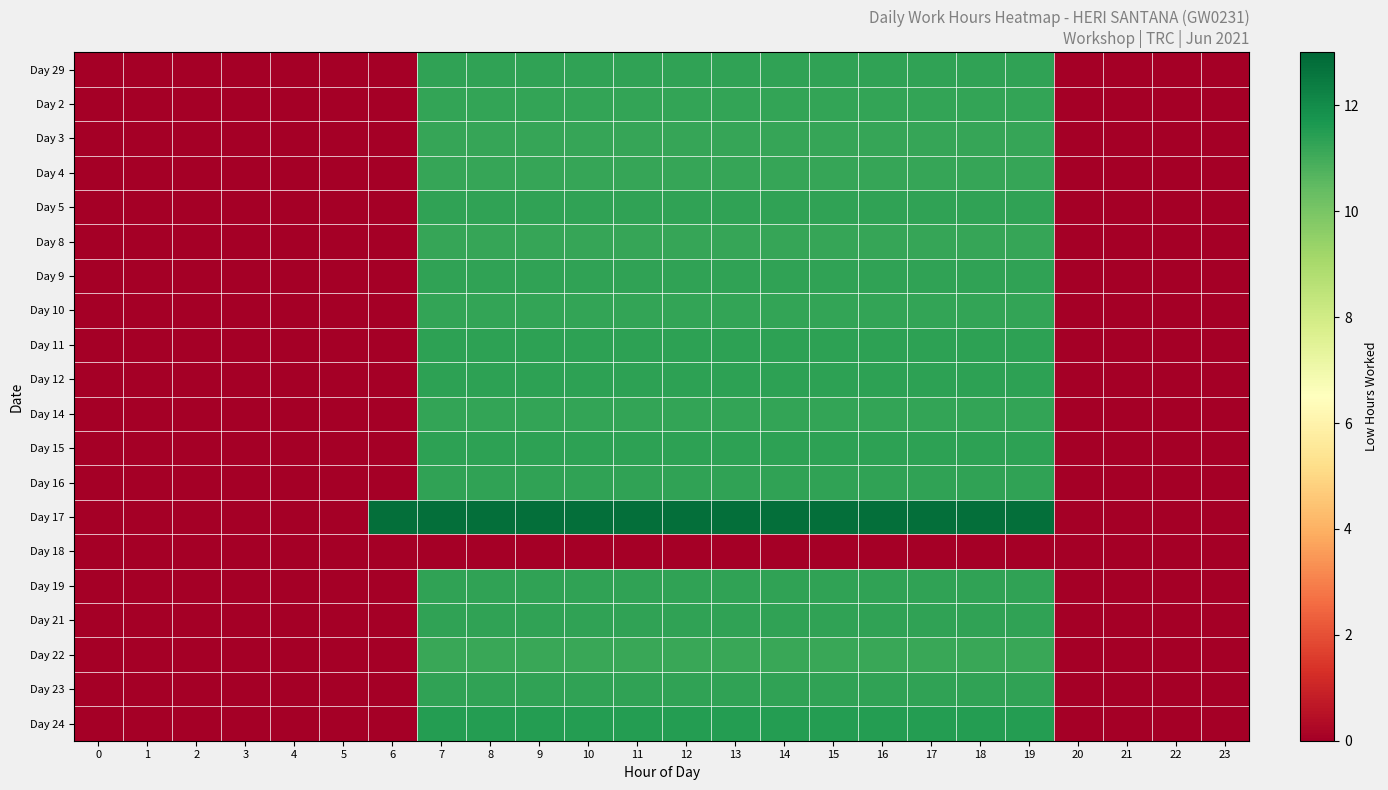

Between 16 and 22, which is larger?

16